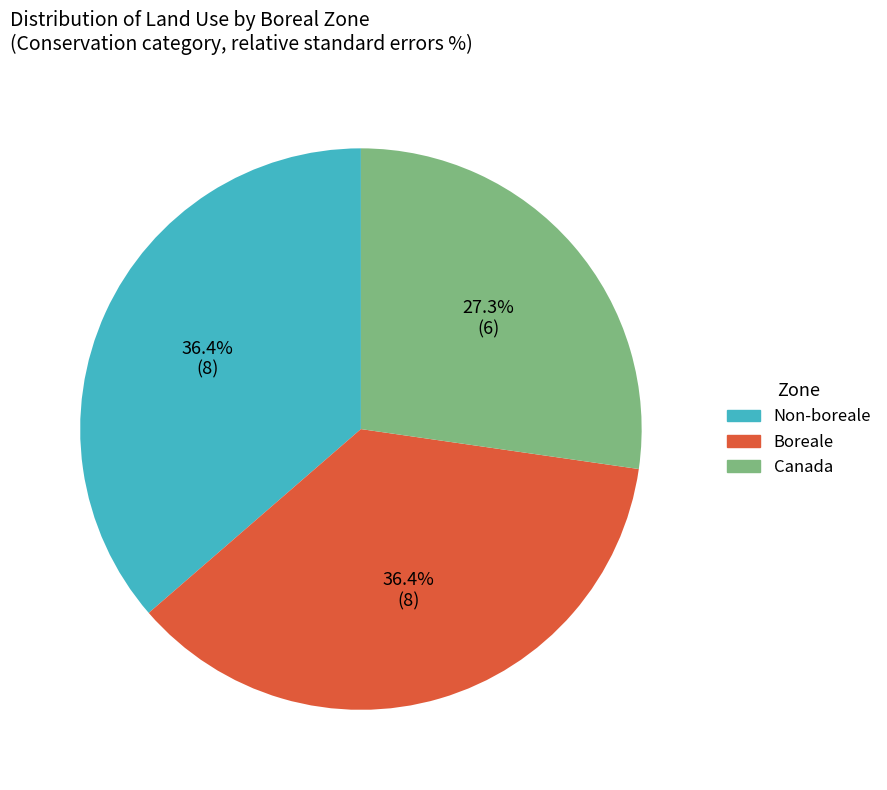

Is it true that Canada is 15% of the pie?

False